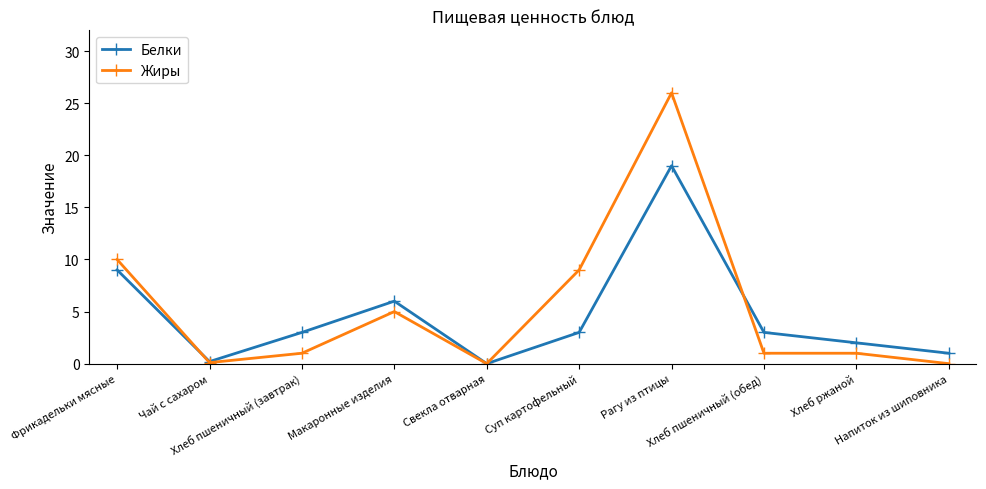

Which series has the largest range (max minus min)?

Жиры